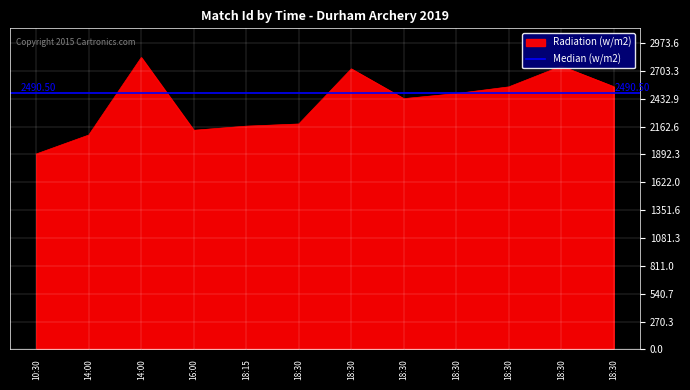

Where does the data first go above 2482?

14:00